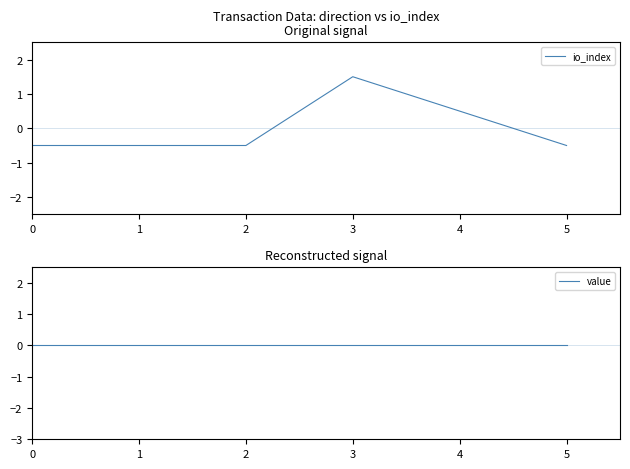

Which label corresponds to the largest value in the chart?

3